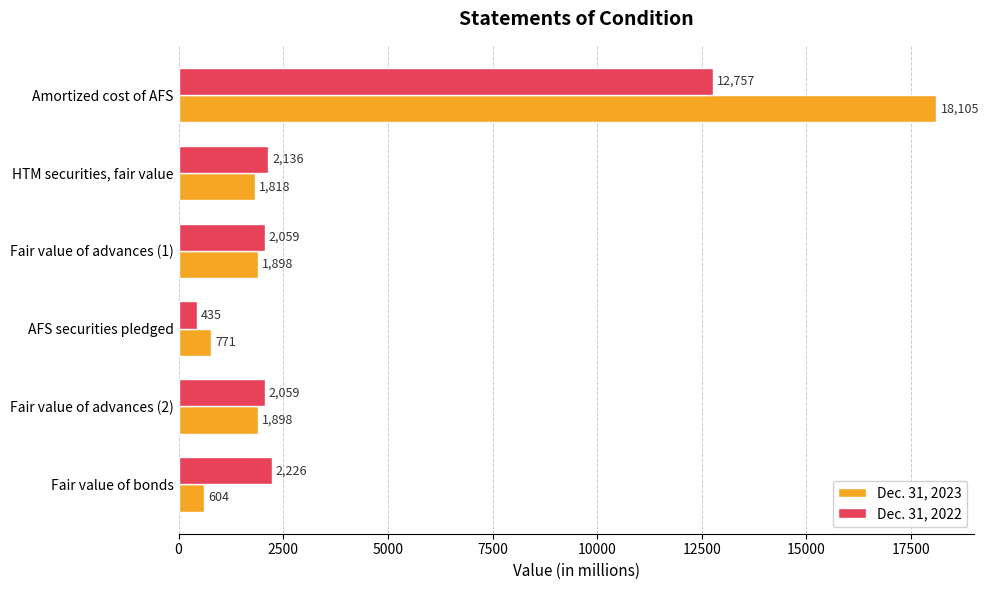

What is the maximum value for Dec. 31, 2023?

18105